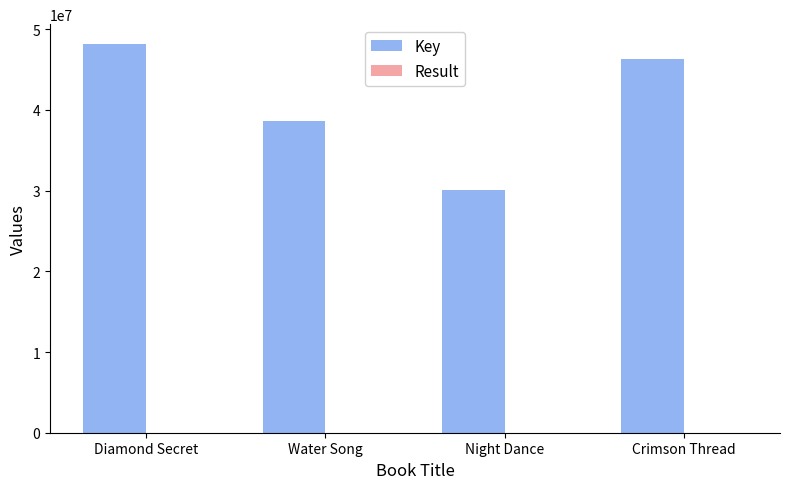

Is it true that Key equals 46269915 at Crimson Thread?

True